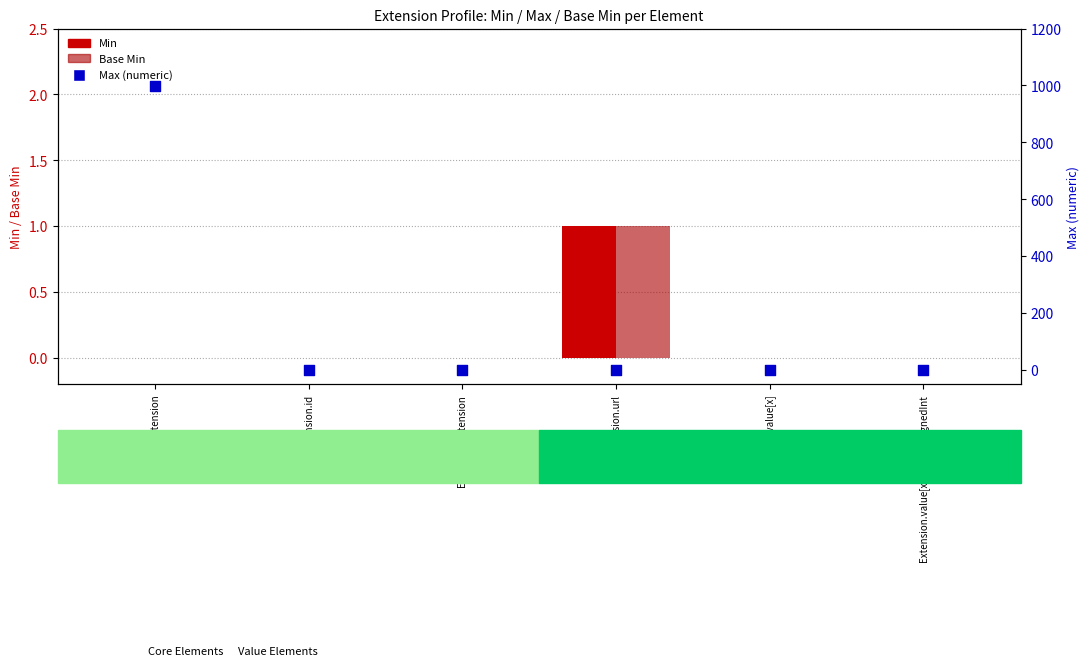

Is the value of Min at Extension.value[x]:valueUnsignedInt greater than the value of Base Min at Extension?

No